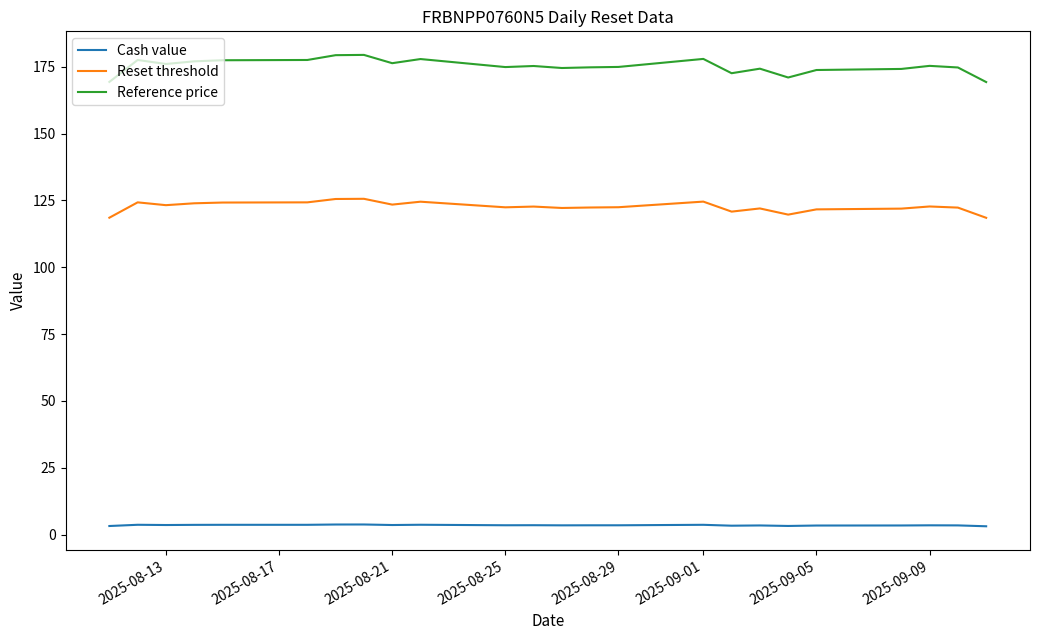

What is the average value of the Reset threshold series?

122.6